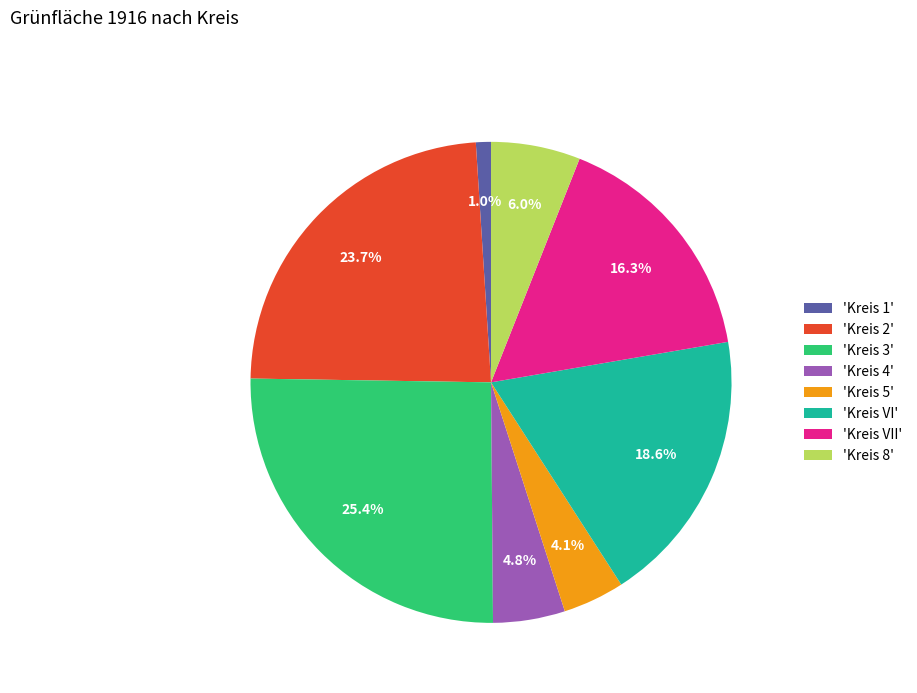

Between 'Kreis VI' and 'Kreis 5', which is larger?

'Kreis VI'